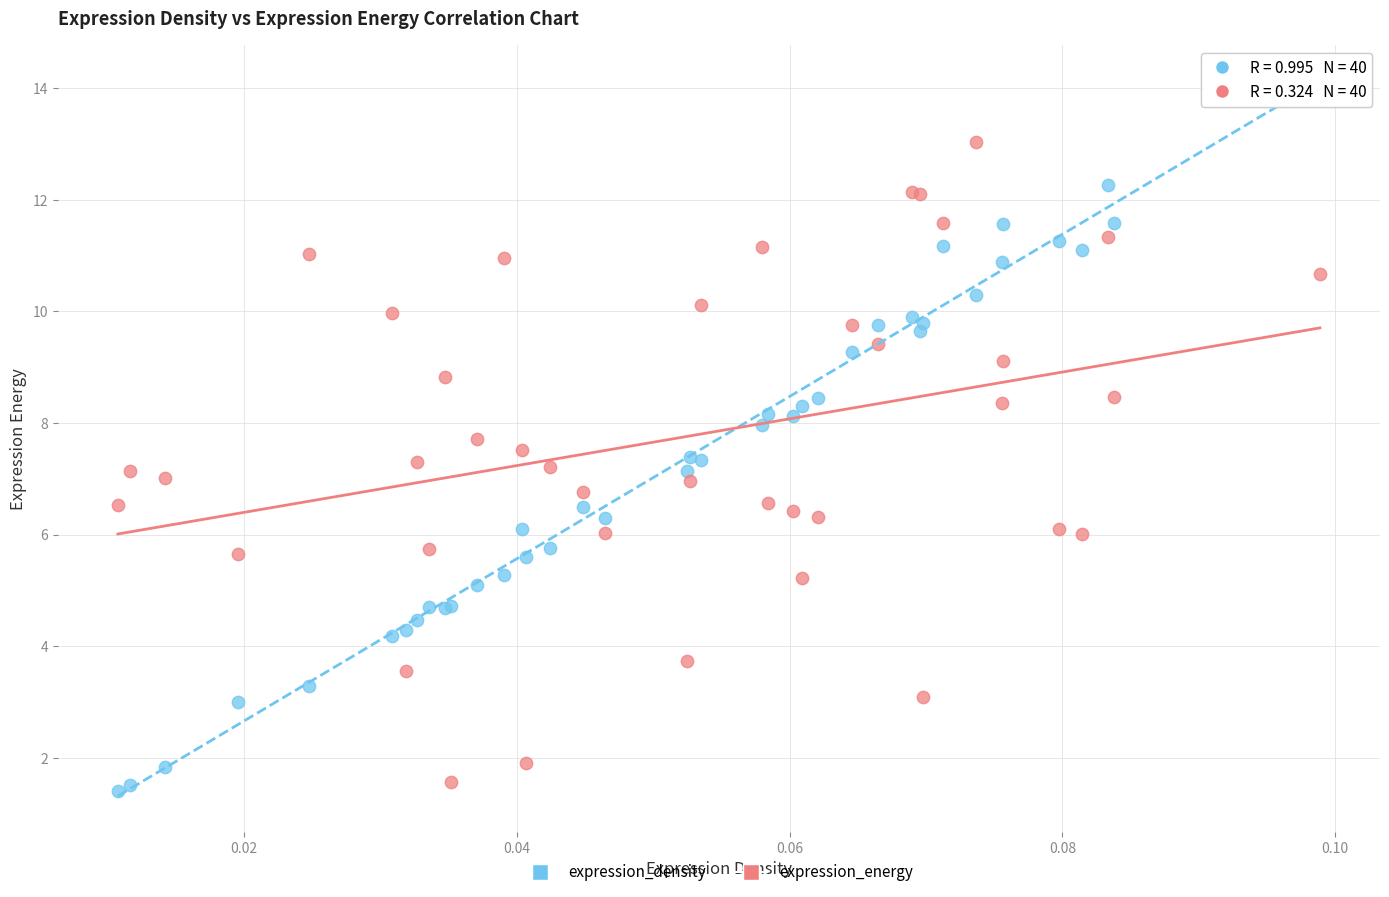

Which series contains the highest Y value?

expression_density